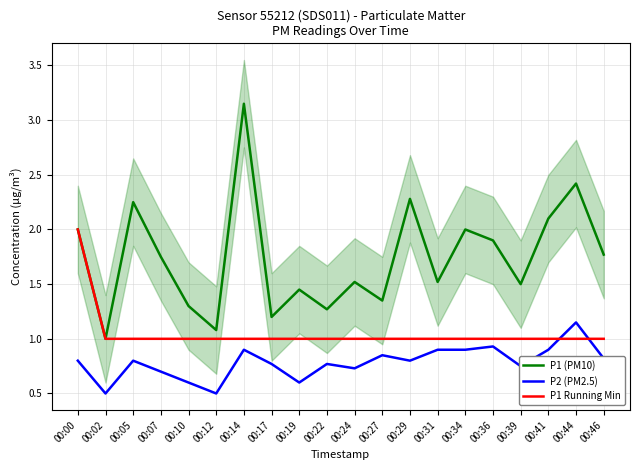

List the series in order of their peak value, highest first.

P1 (PM10), P1 Running Min, P2 (PM2.5)